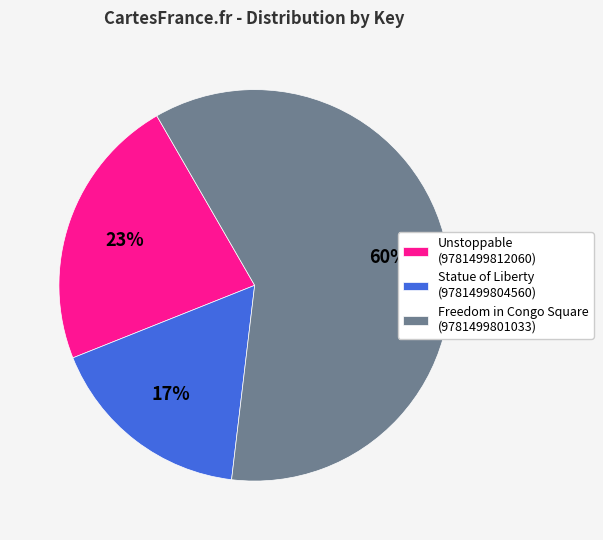

What is the majority slice?

Freedom in Congo Square (9781499801033)